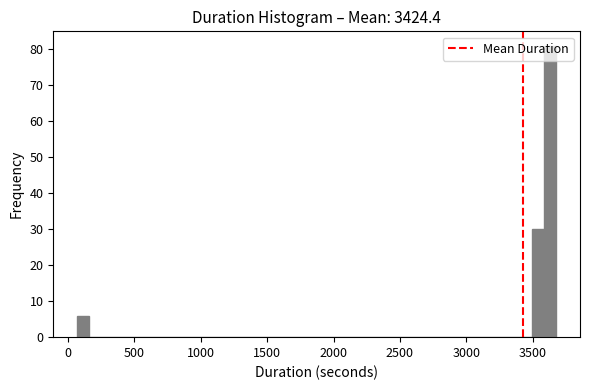

Read against the x-axis, roughly where is the centre of the tallest bar?

3650